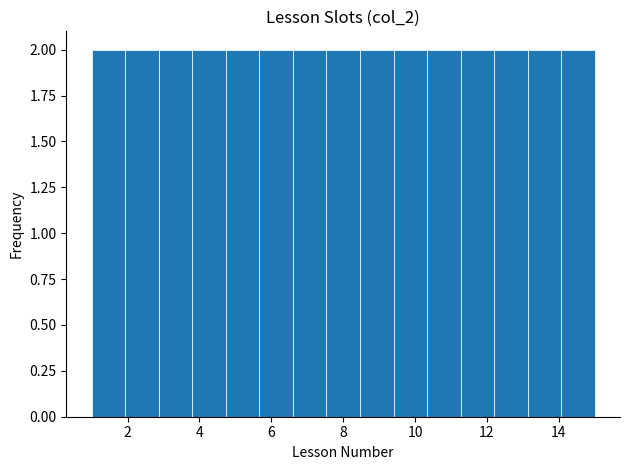

What is the height of the bar covering 1.0 to 2.0 on the x-axis? Neither the bar edges nor the heights are printed on the chart, so give them approximately, as read against the axes.

2